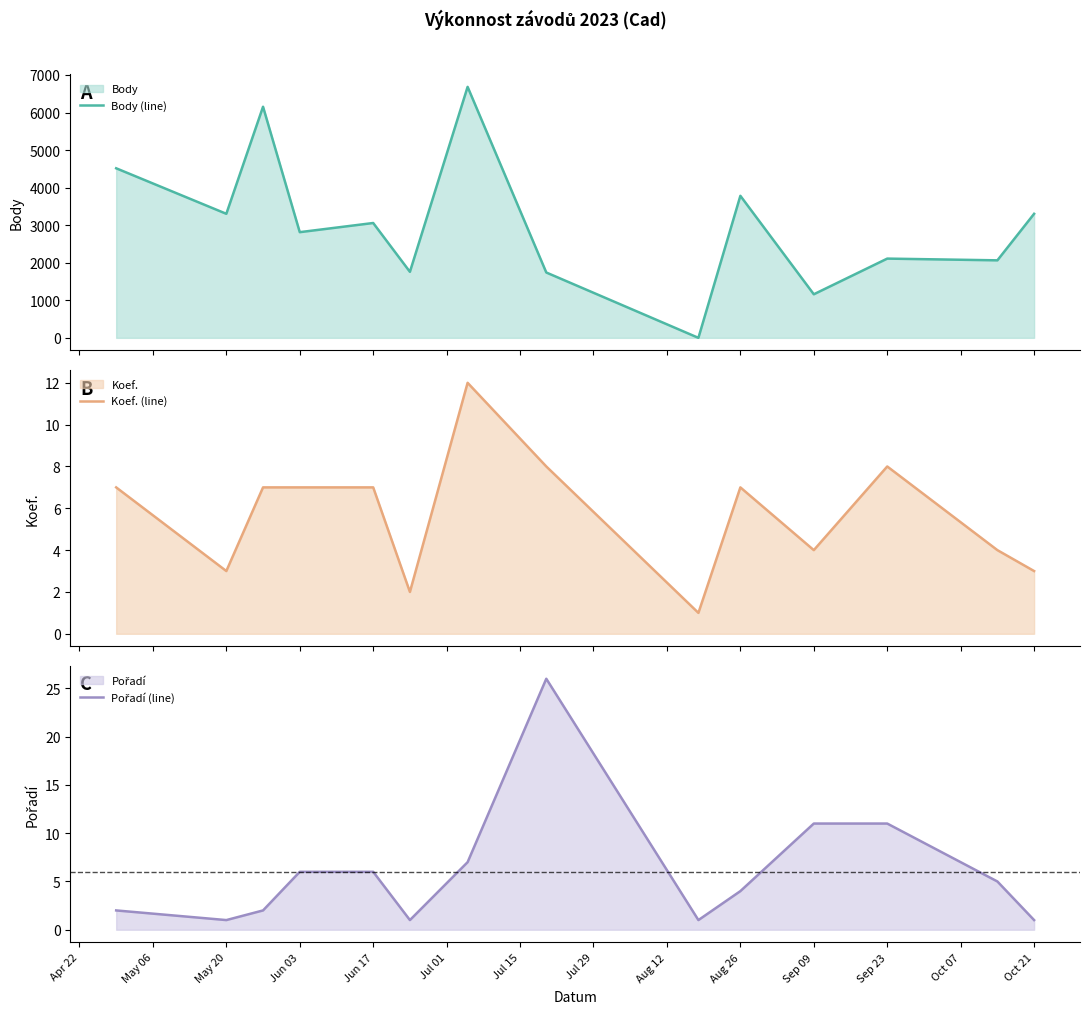

What is the highest value of the Body (line) series?

6683